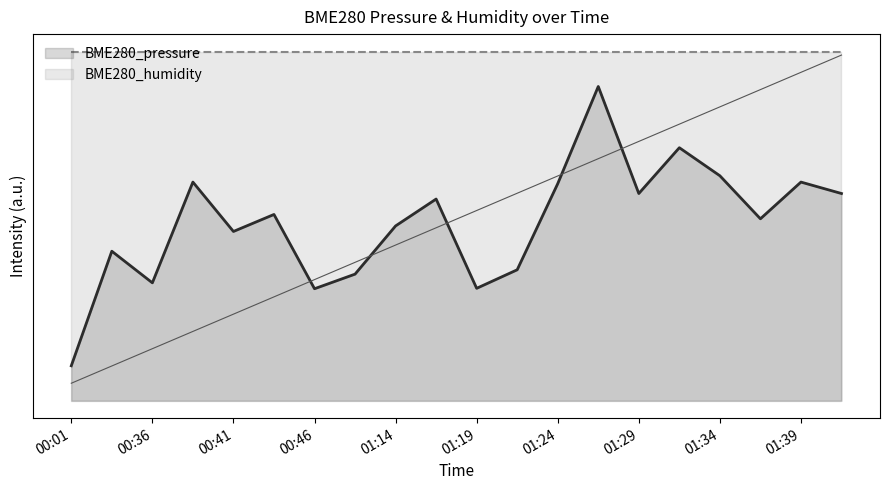

The chart shows a value of 84.8 at 01:29. True or false?

False